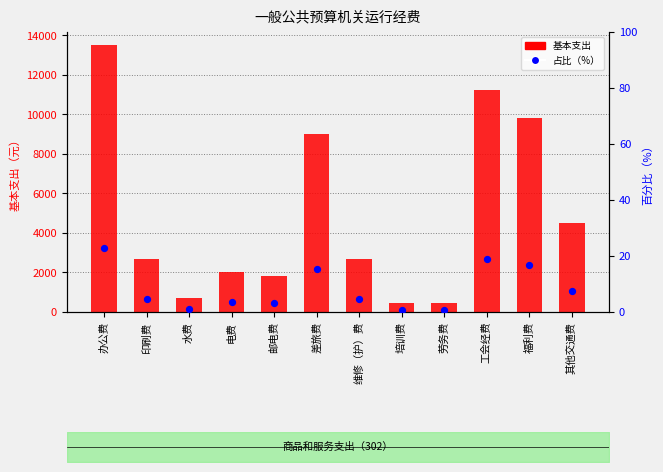

What is the total value across all series at 差旅费?

9015.3